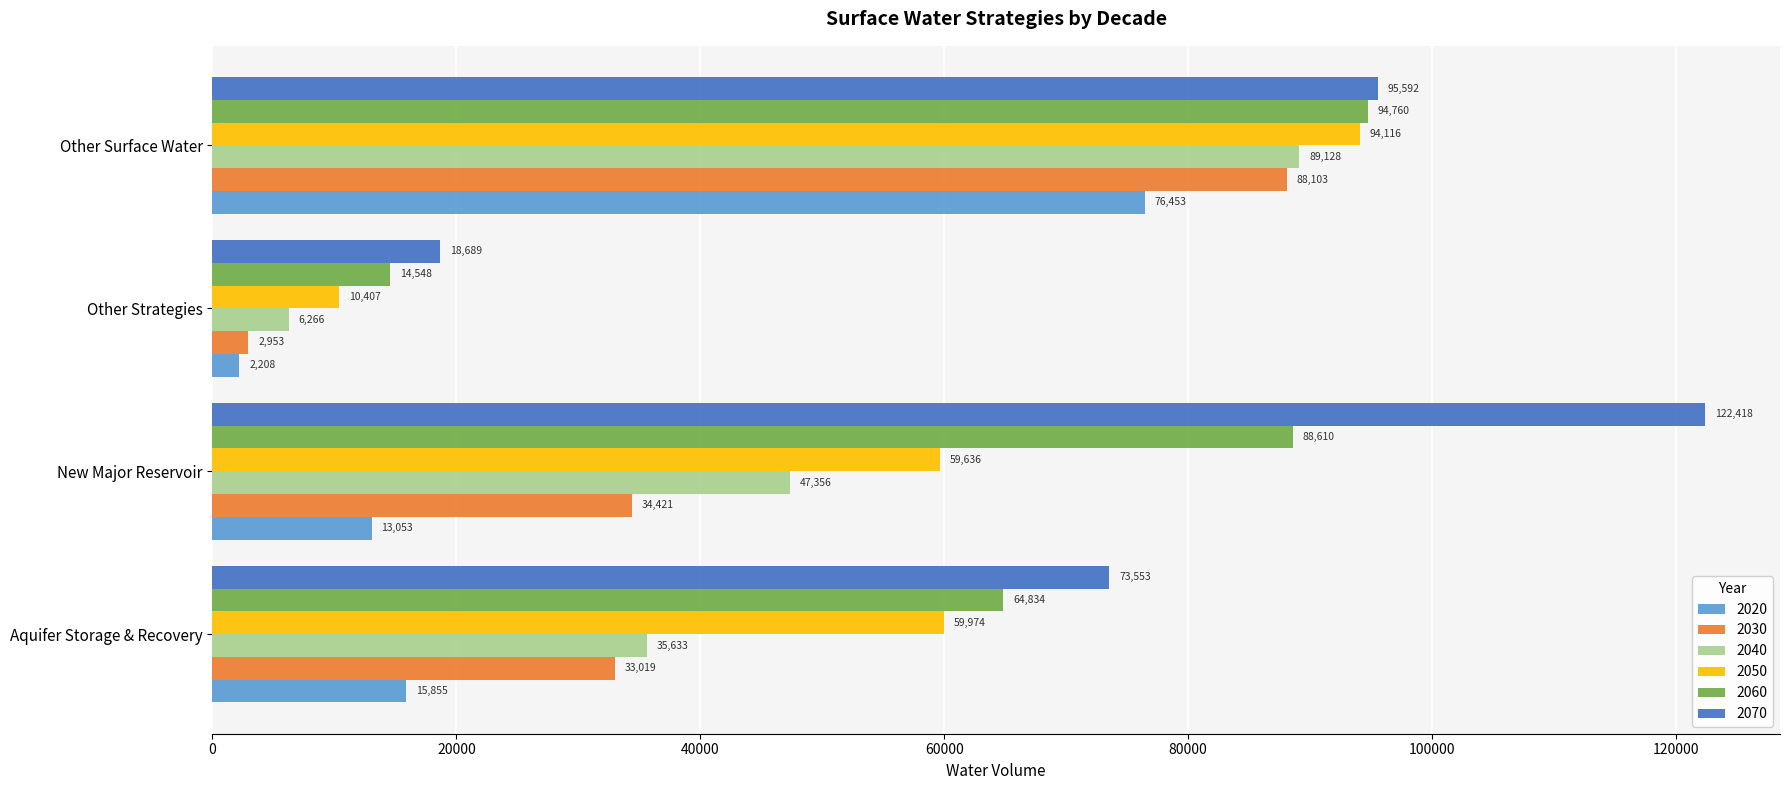

Count the number of categories in the chart.

4